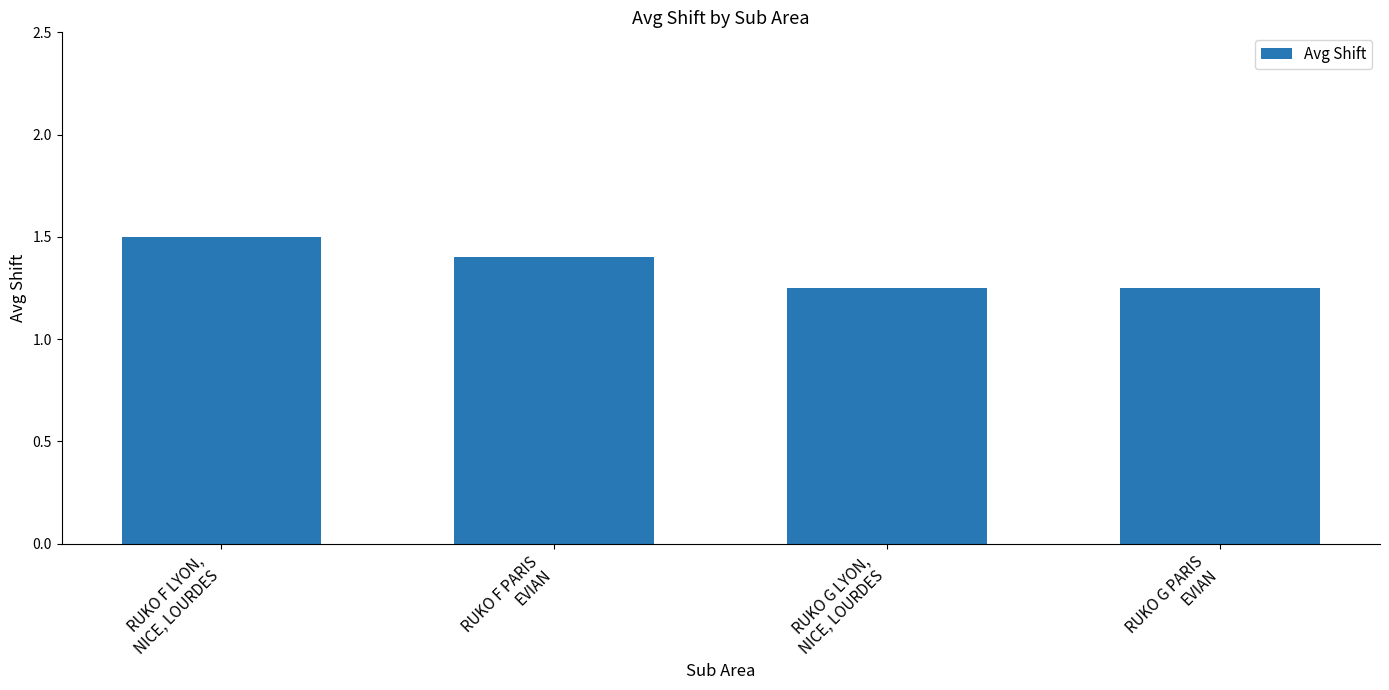

What is the sum of all values?

5.4